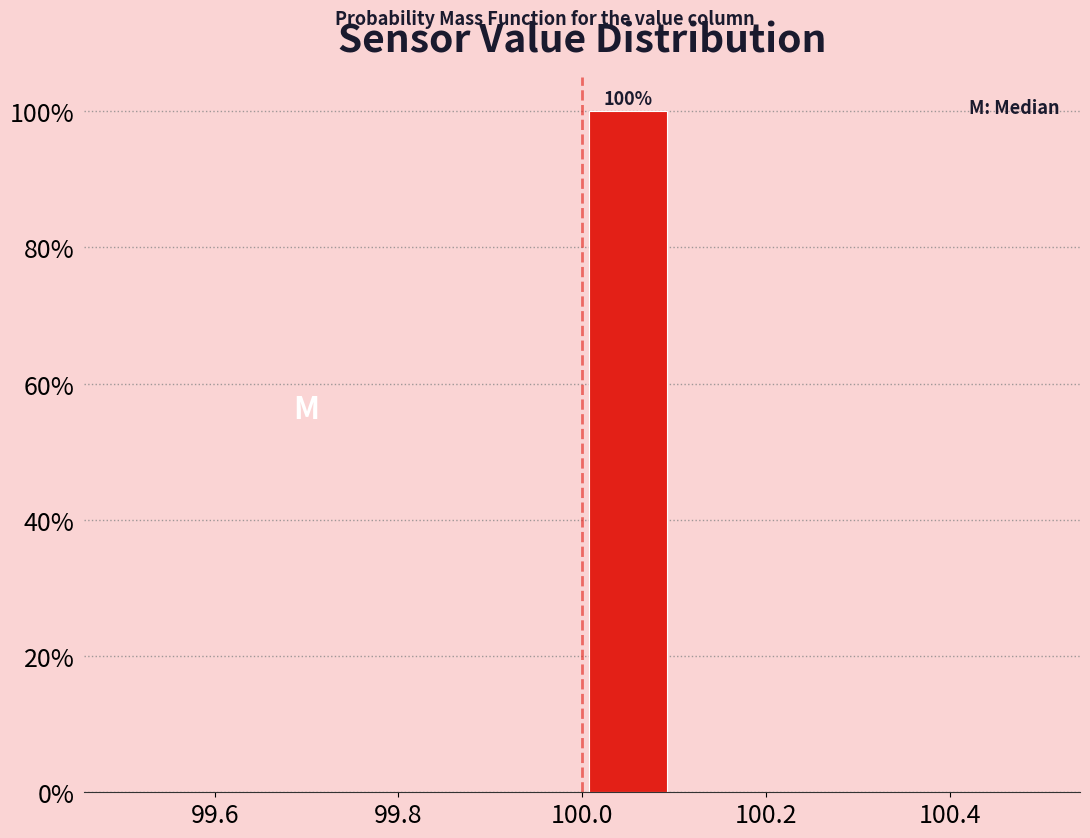

Over which range of the x-axis is the bar tallest?

100.0 to 100.1